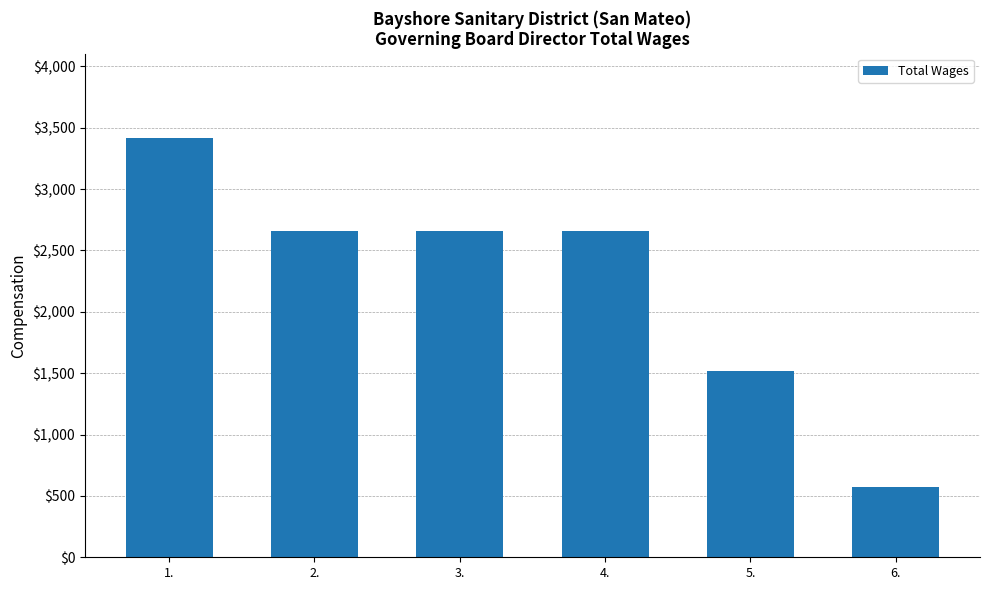

What value does the data have at 5., to the nearest 10?

1520